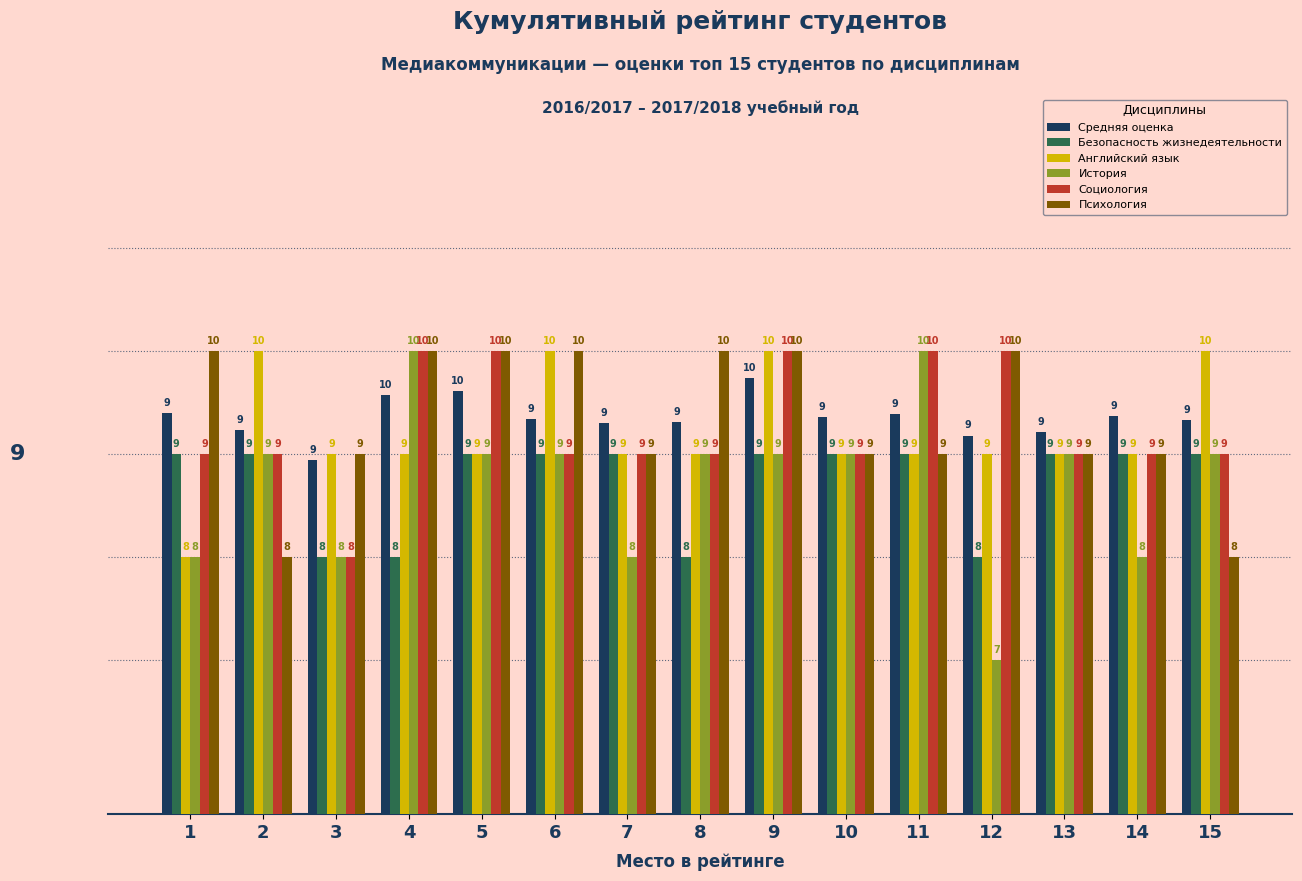

What are all the series names shown in the legend?

Средняя оценка, Безопасность жизнедеятельности, Английский язык, История, Социология, Психология